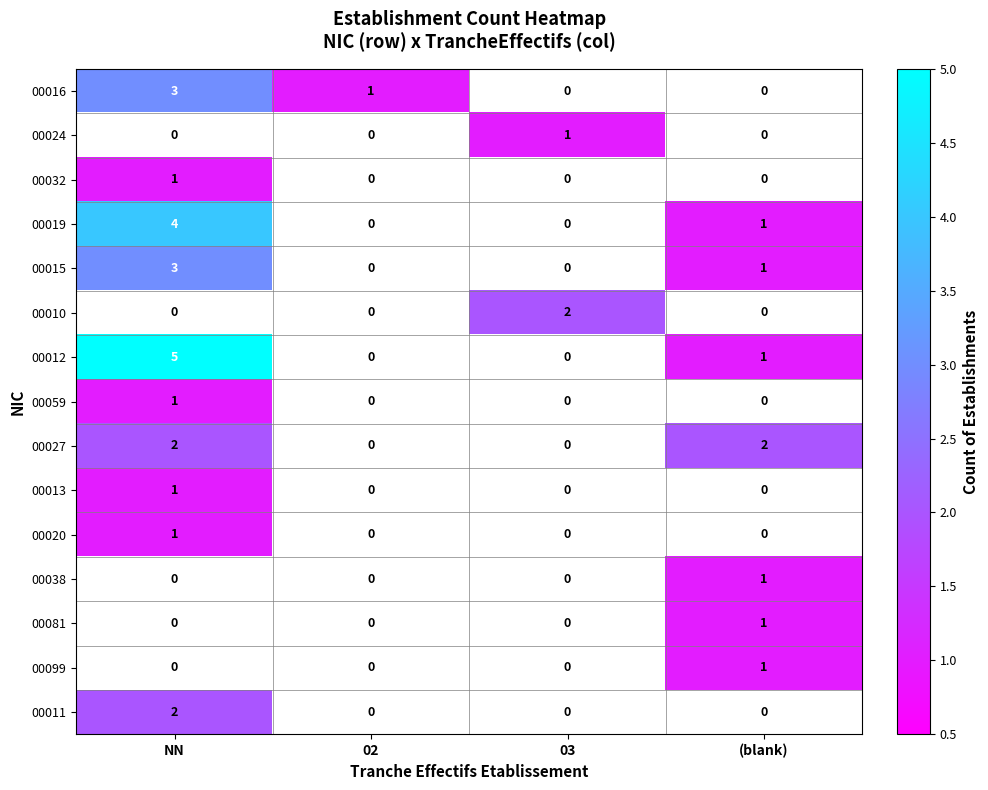

What is the maximum value shown in the chart?

5